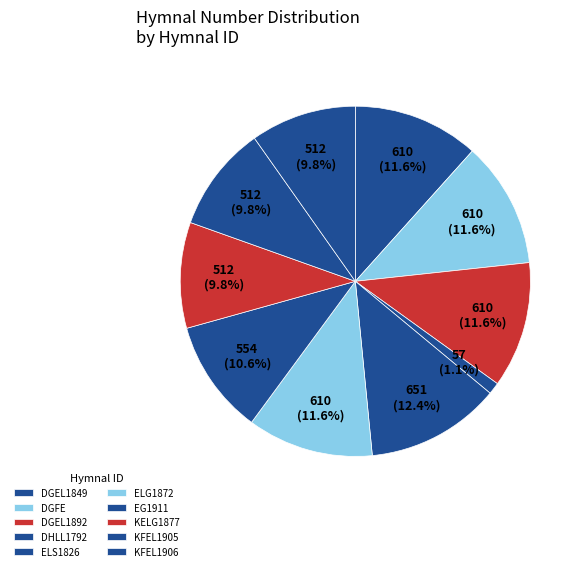

Which has a higher value, DGFE or KFEL1906?

DGFE